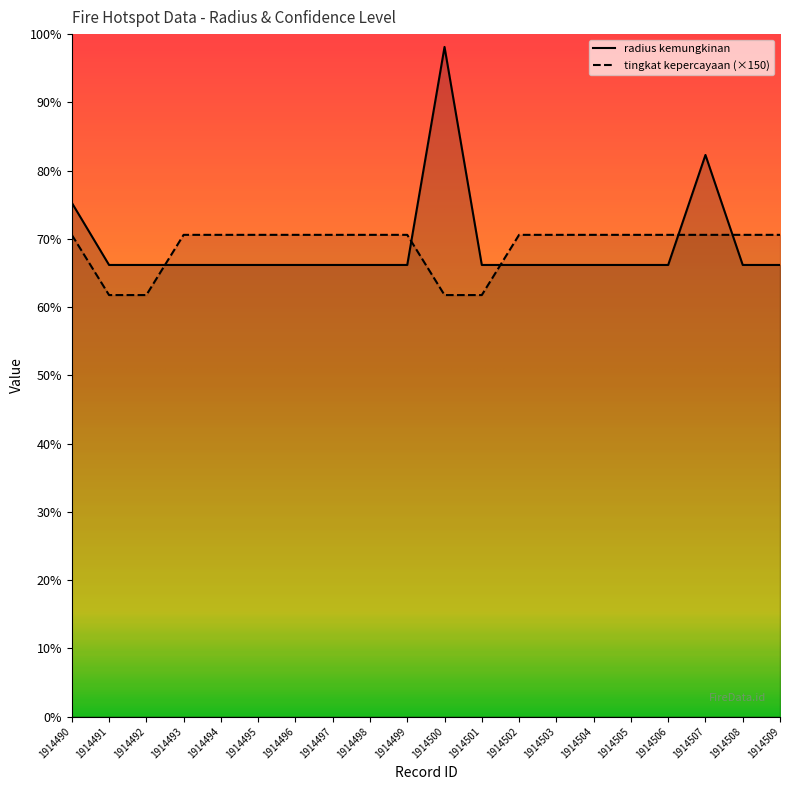

Is it true that tingkat kepercayaan equals 1591 at 1914494?

False